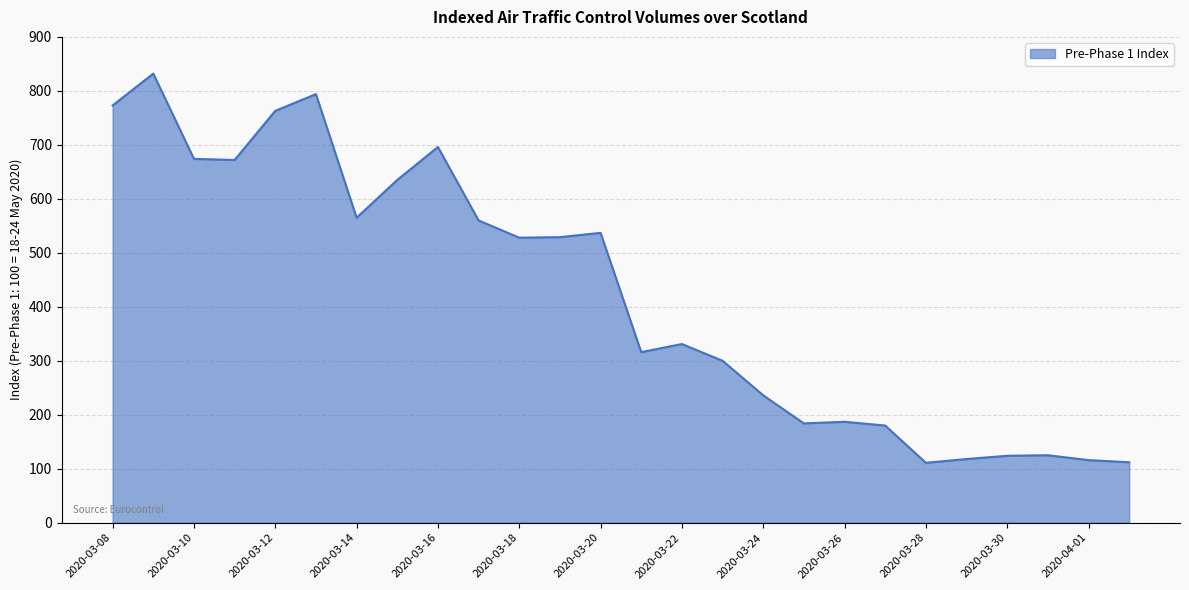

How many categories are shown in the chart?

26